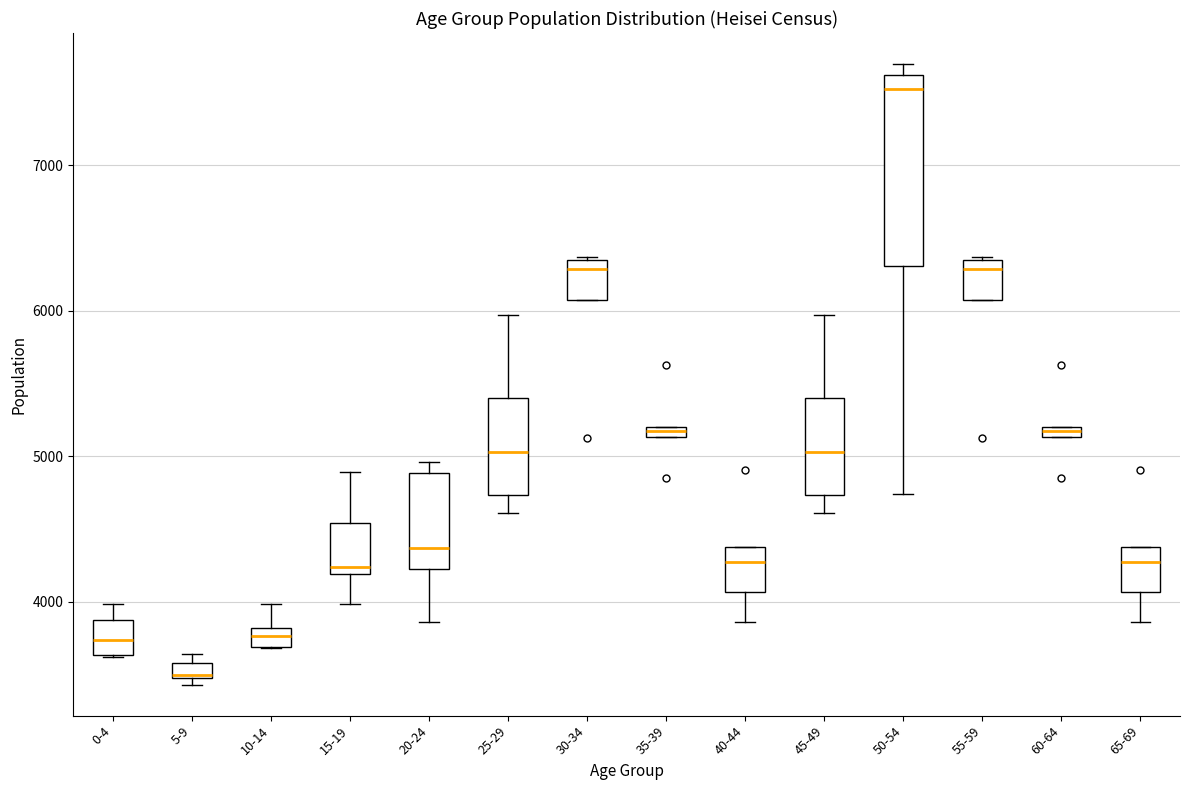

Comparing the boxes themselves (not the whiskers), which one is the tallest?

50-54